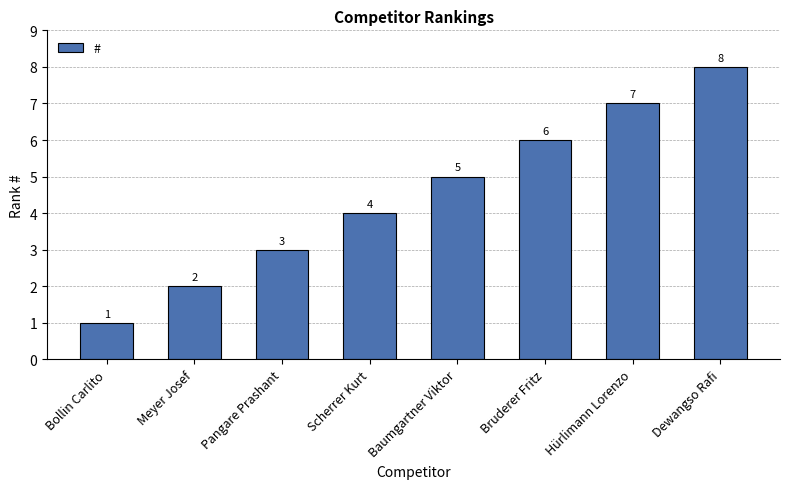

True or false: the data shows 3 at Pangare Prashant.

True